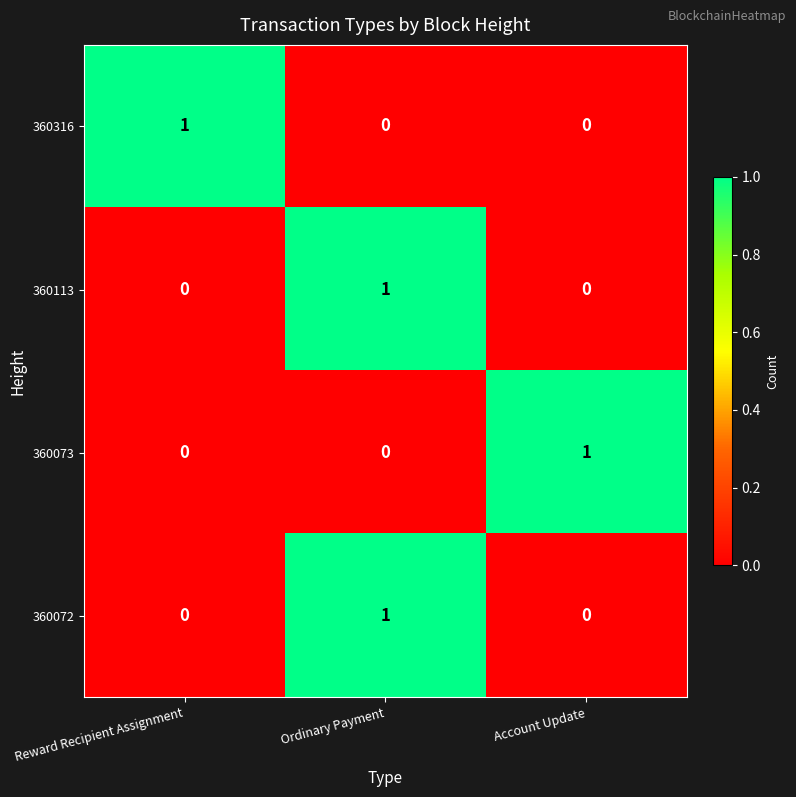

At which category is the sum across all series the highest?

Ordinary Payment